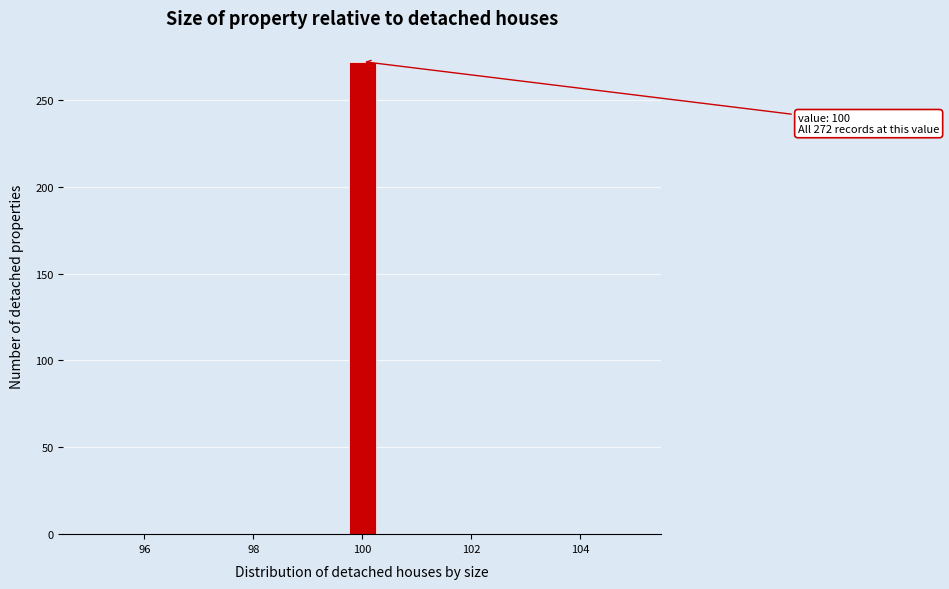

Read against the x-axis, roughly where is the centre of the tallest bar?

100.0